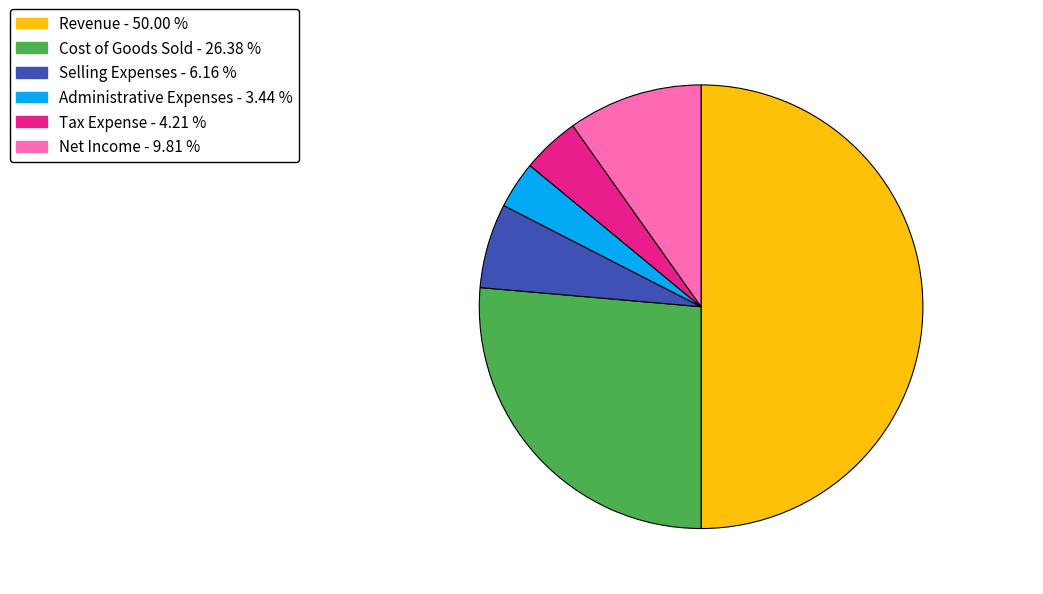

The Tax Expense slice represents 4% of the pie. True or false?

True